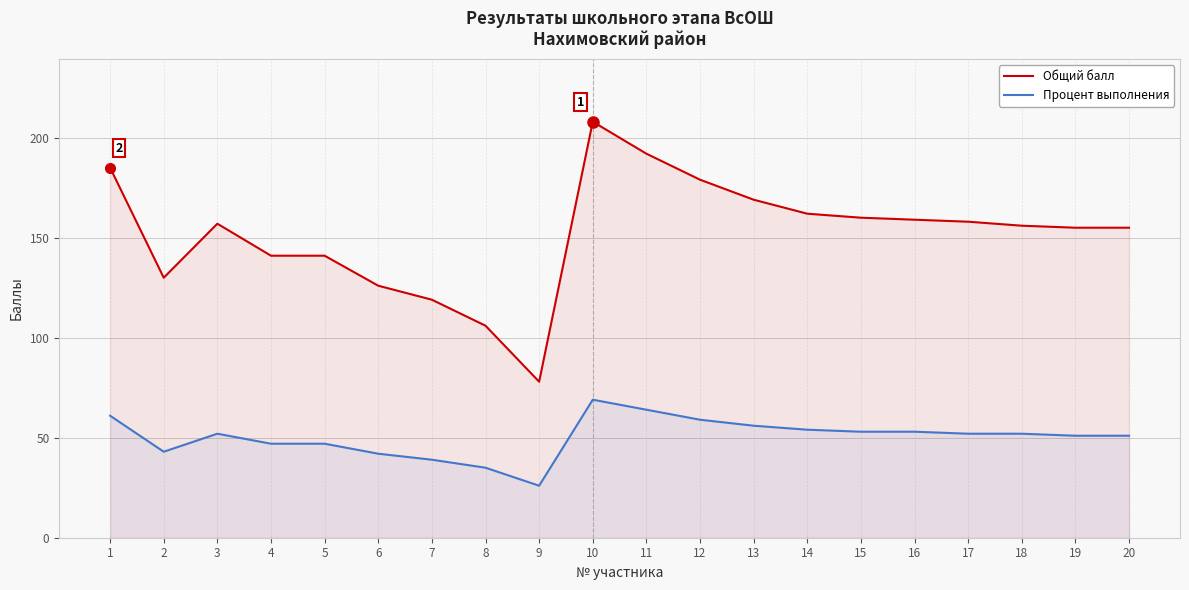

How many lines are shown in the chart?

2